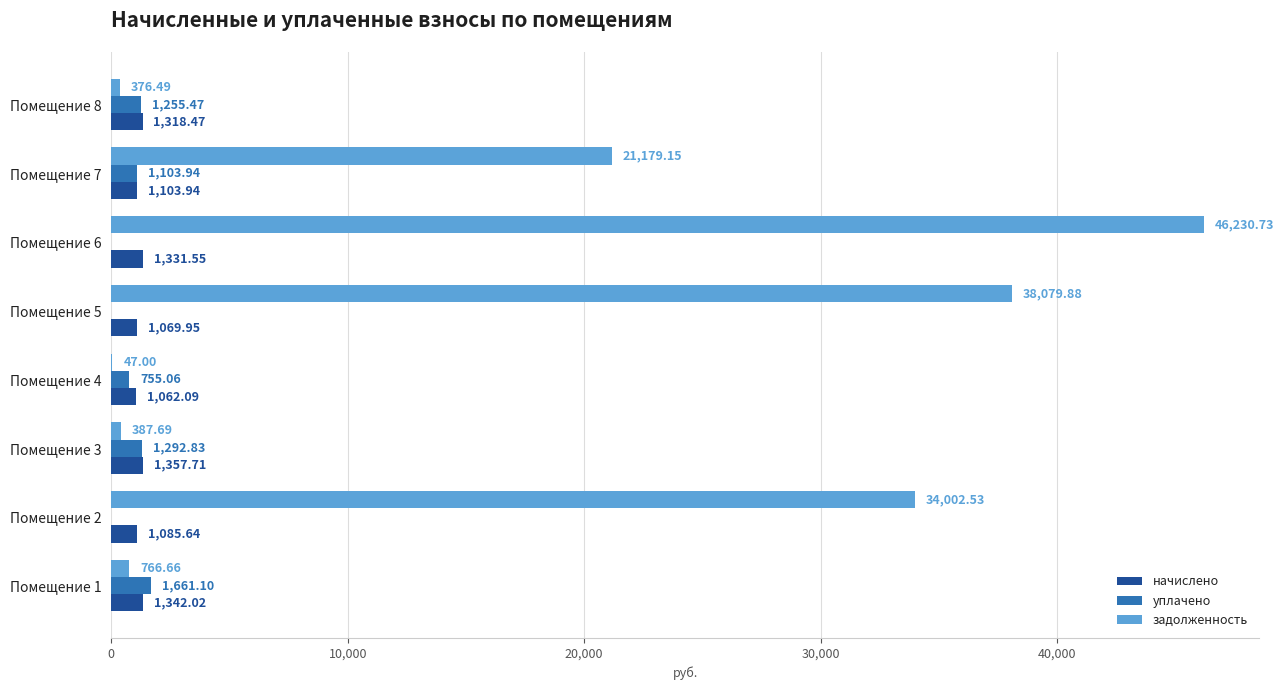

What is the total value across all series at Помещение 3?

3038.2